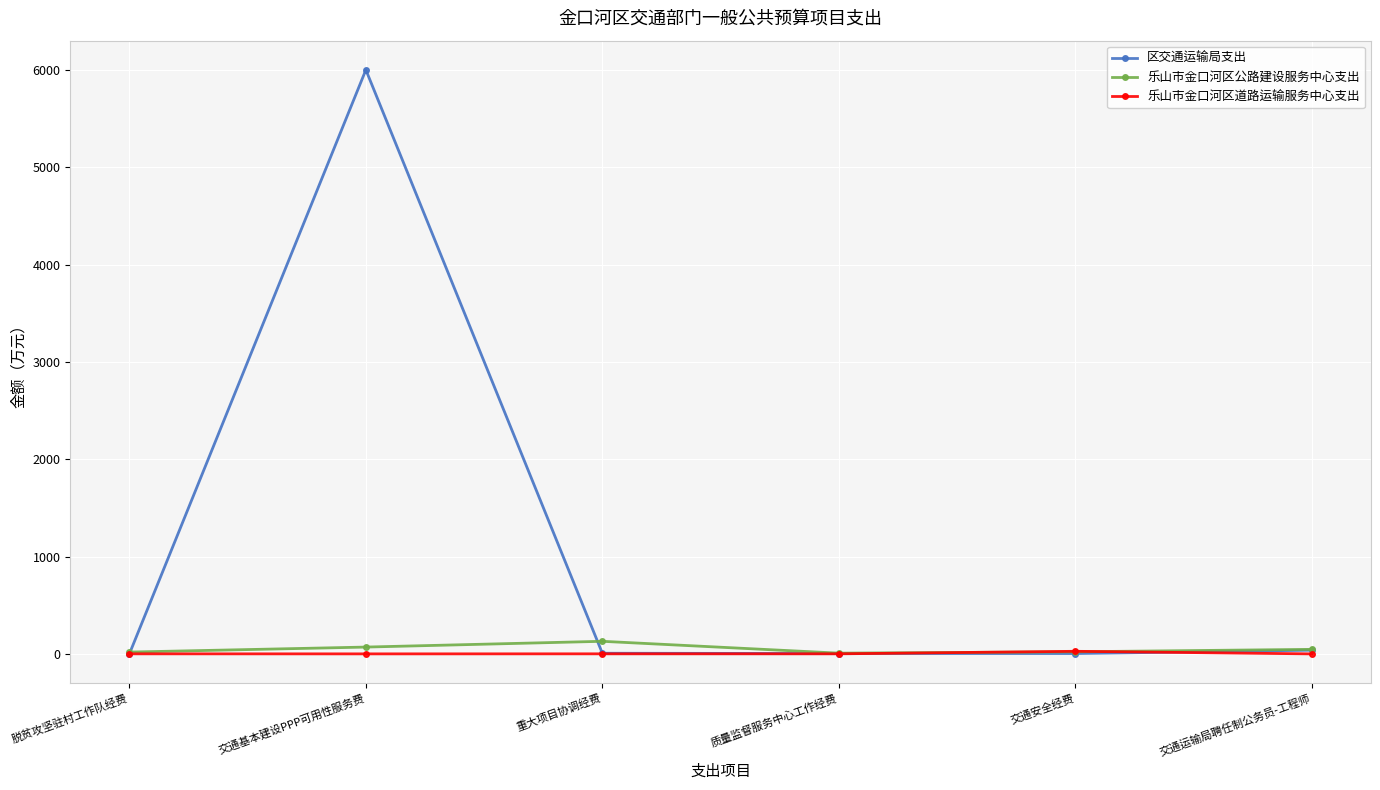

At which category does the chart reach its peak across all series?

交通基本建设PPP可用性服务费